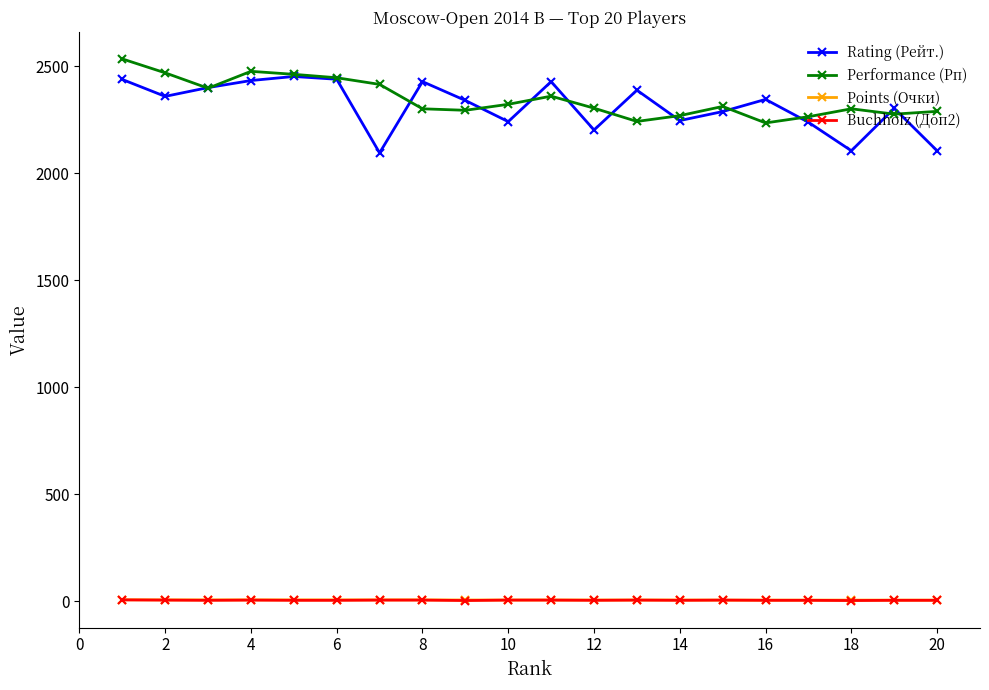

True or false: Performance (Рп) has more than 0 points higher than both neighbors.

True